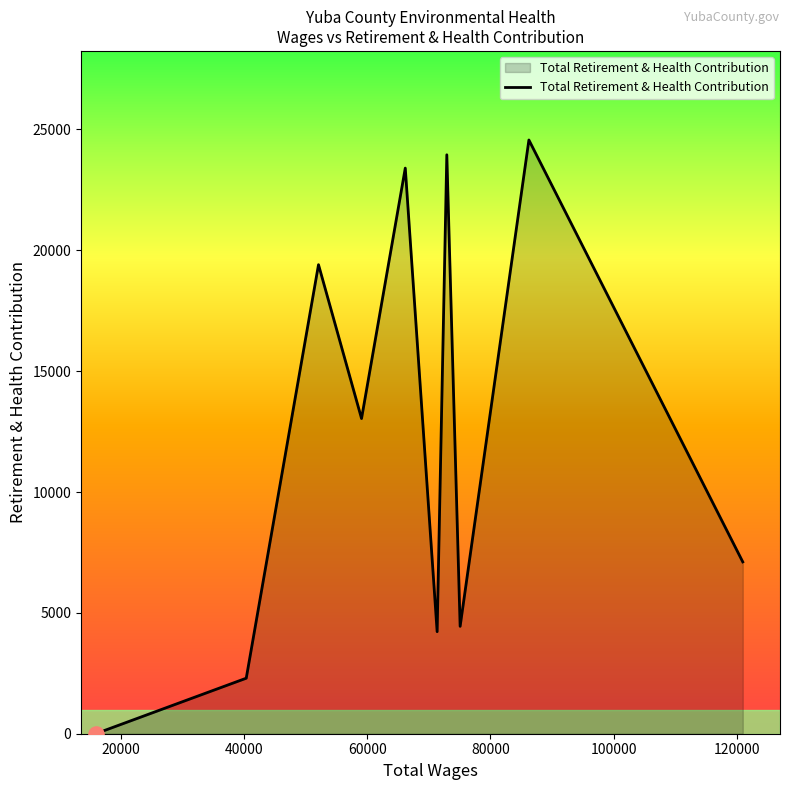

What is the difference between the maximum and minimum values?

24564